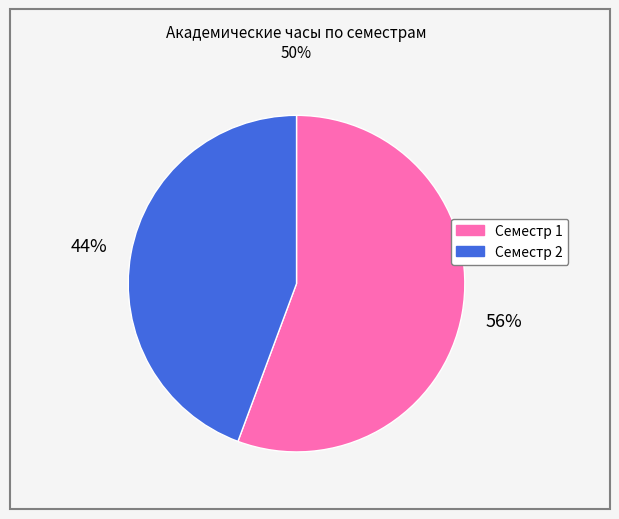

Between Семестр 2 and Семестр 1, which is larger?

Семестр 1